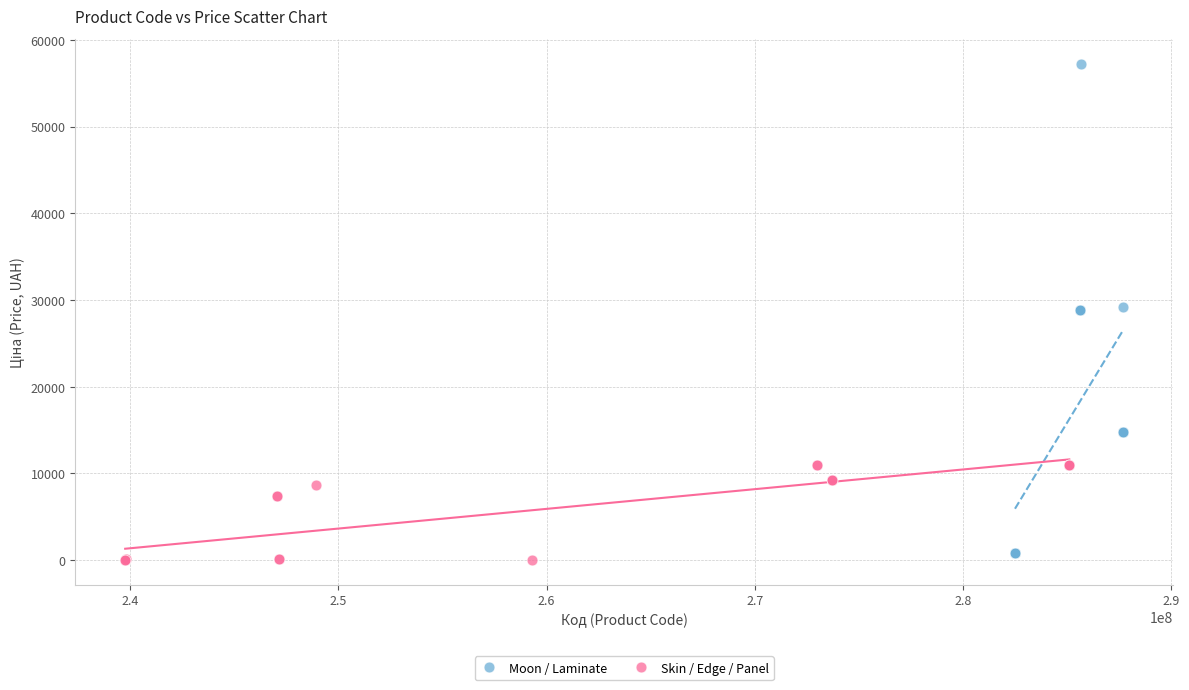

Which series has the widest spread of Y values?

Moon / Laminate